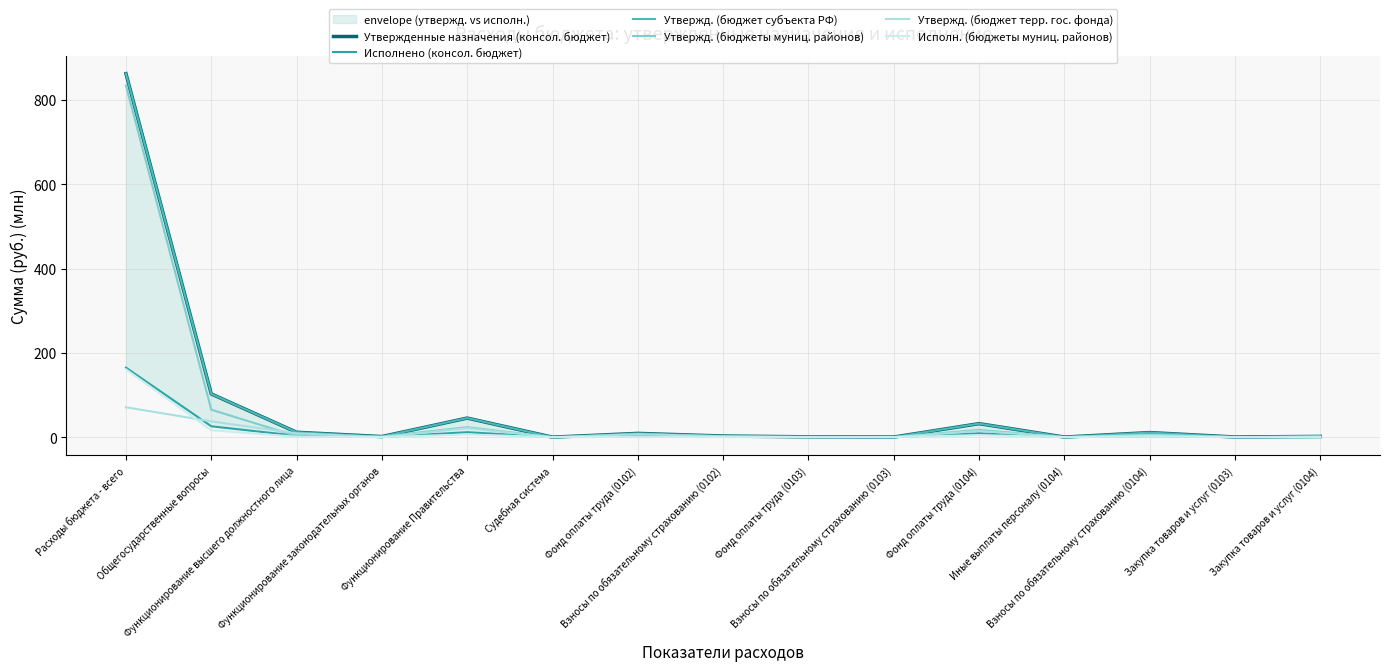

The Исполнено (консол. бюджет) series shows 9.0 at Фонд оплаты труда (0104). True or false?

True